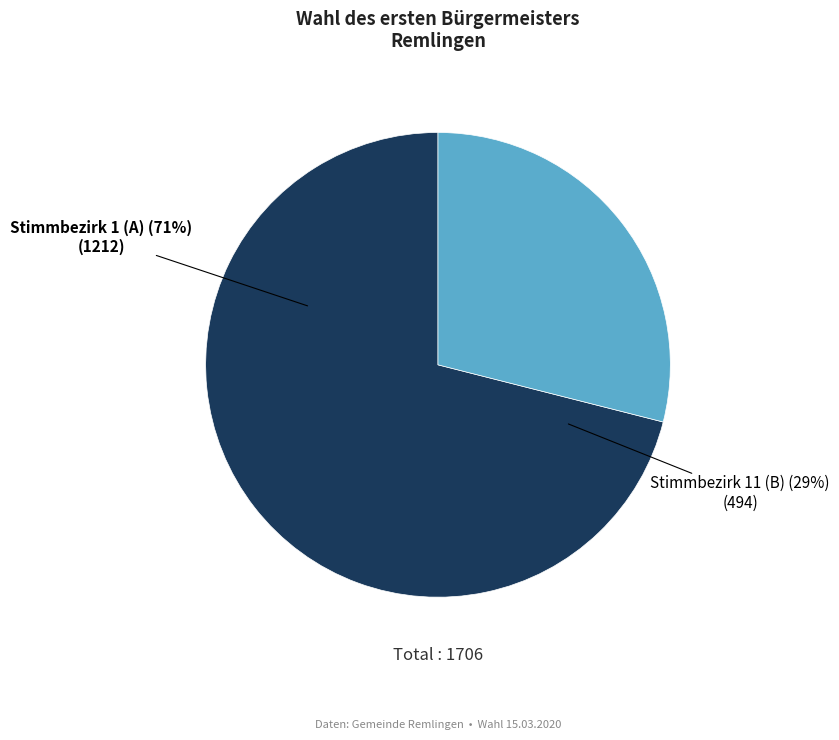

How many slices are in this pie chart?

2